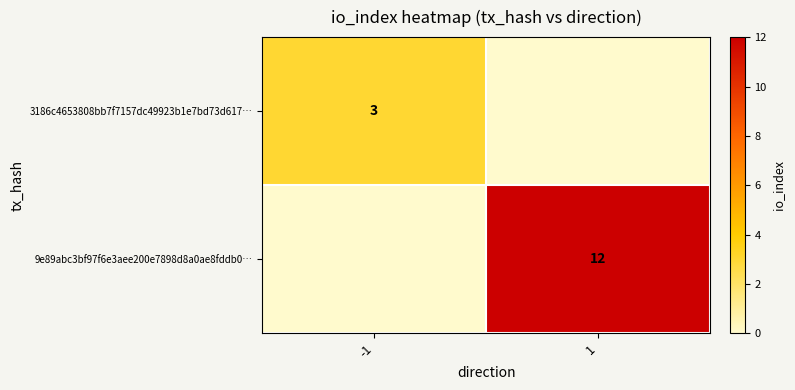

The value of 3186c4653808bb7f7157dc49923b1e7bd73d617… at -1 is 3. True or false?

True